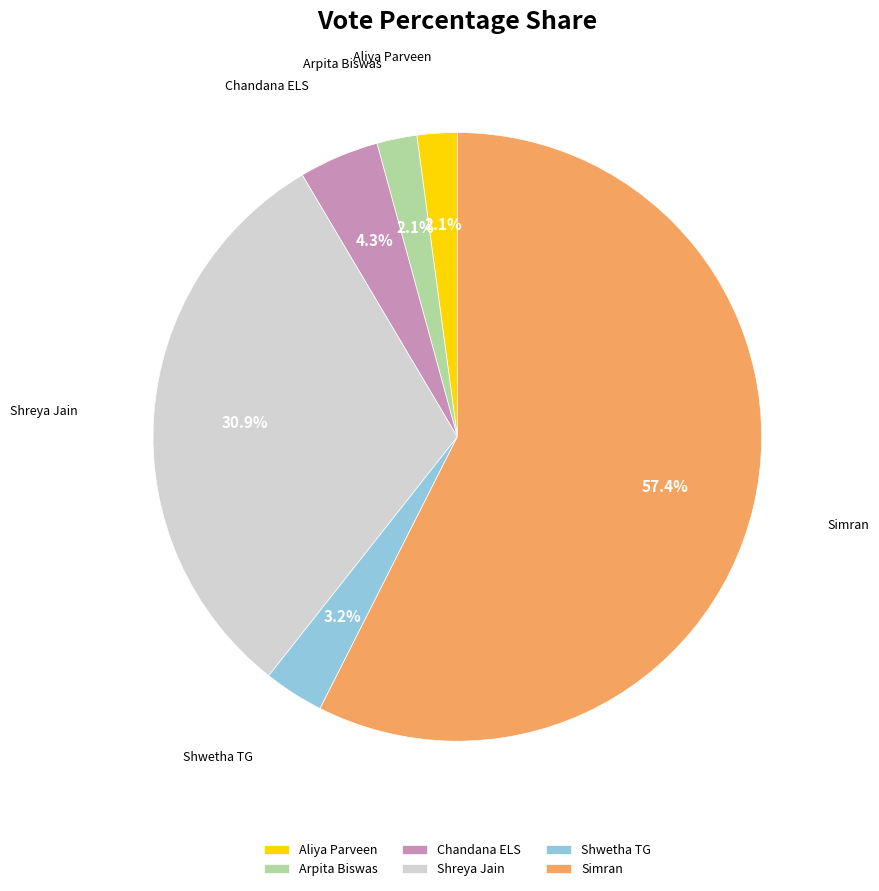

To the nearest percent, what percentage of the pie is Shwetha TG?

3%